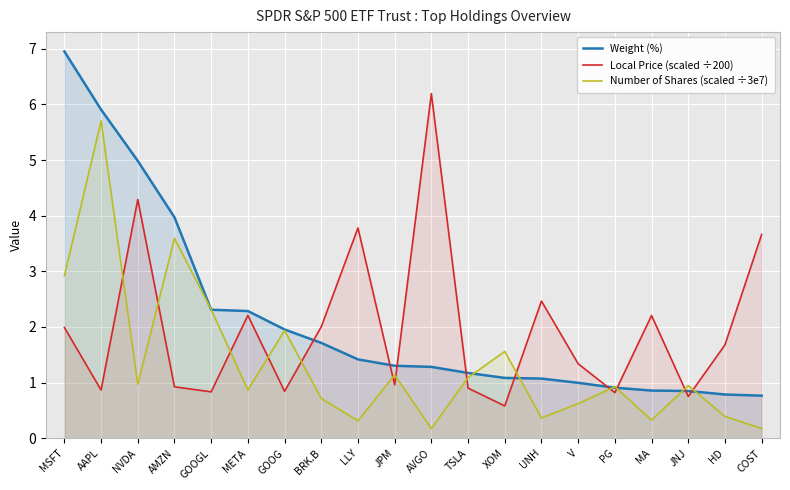

What is the average value of the Number of Shares (scaled ÷3e7) series?

1.4